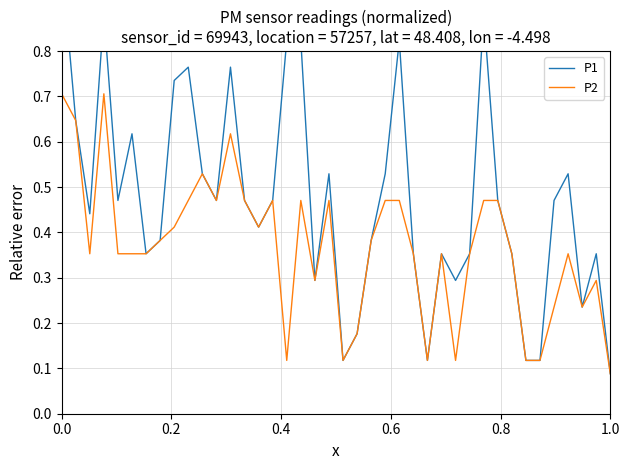

What is the highest value of the P2 series?

0.7